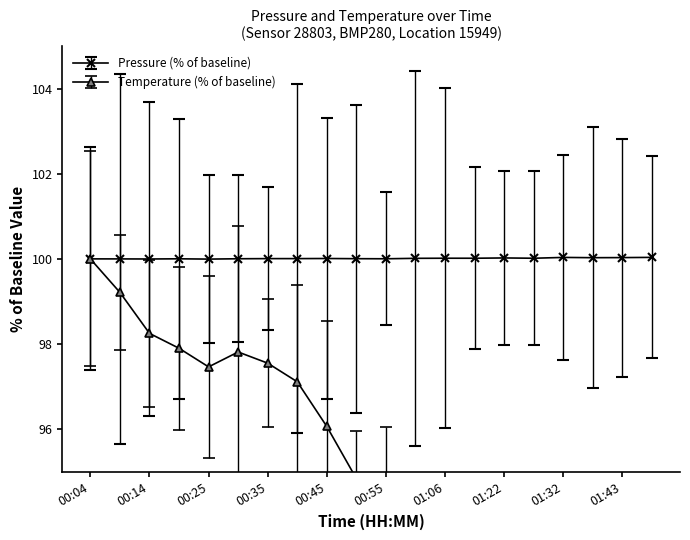

At which category is the sum across all series the highest?

00:04